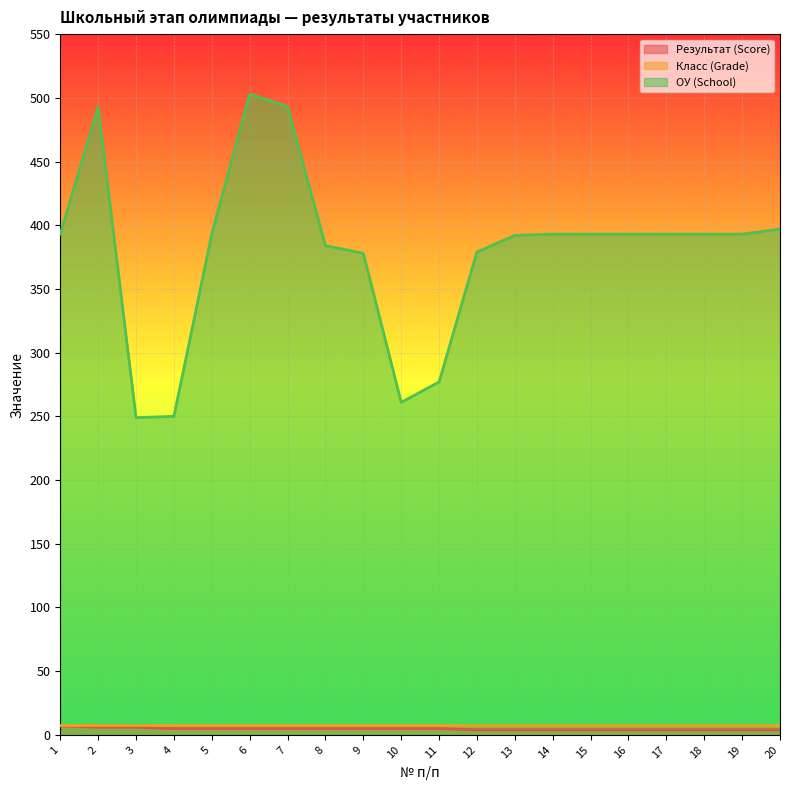

Which series changed the most between 1 and 8?

ОУ (School)